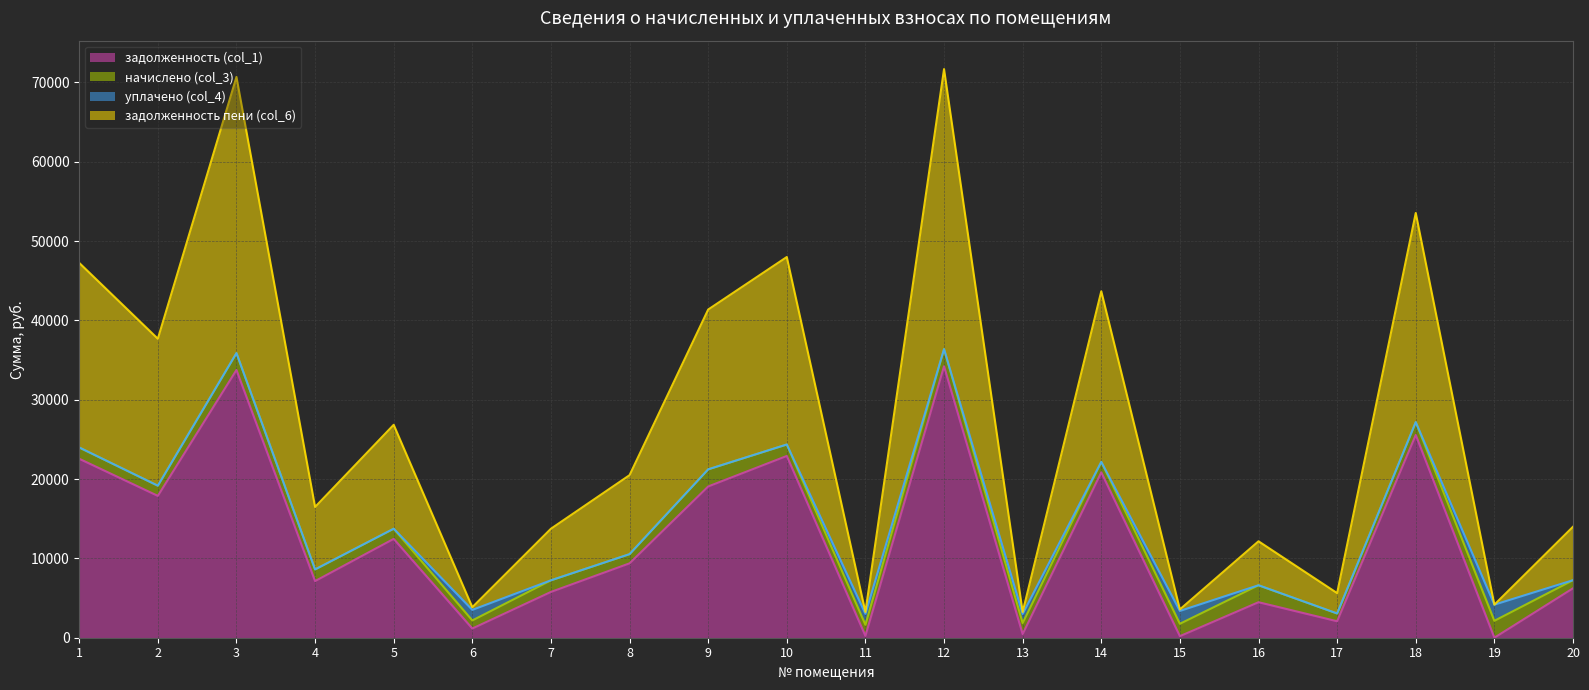

What is the value of the задолженность пени (col_6) point at the 4th from the left?

8609.8